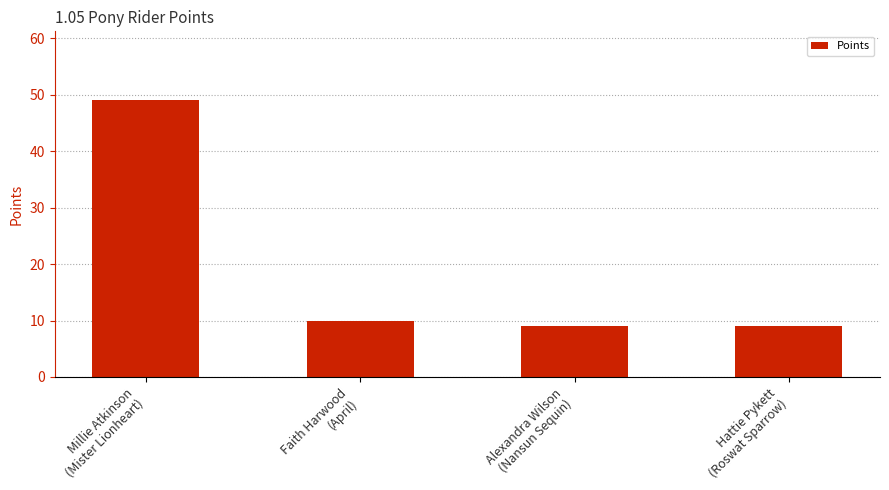

Is it true that the value at Millie Atkinson
(Mister Lionheart) is 49?

True